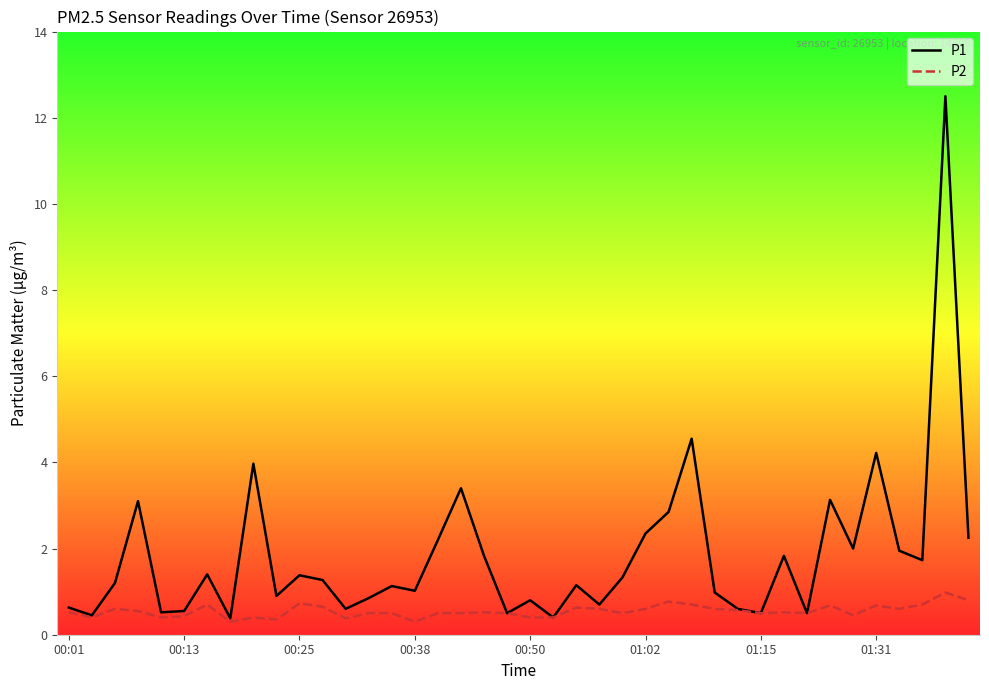

Which series has the largest range (max minus min)?

P1